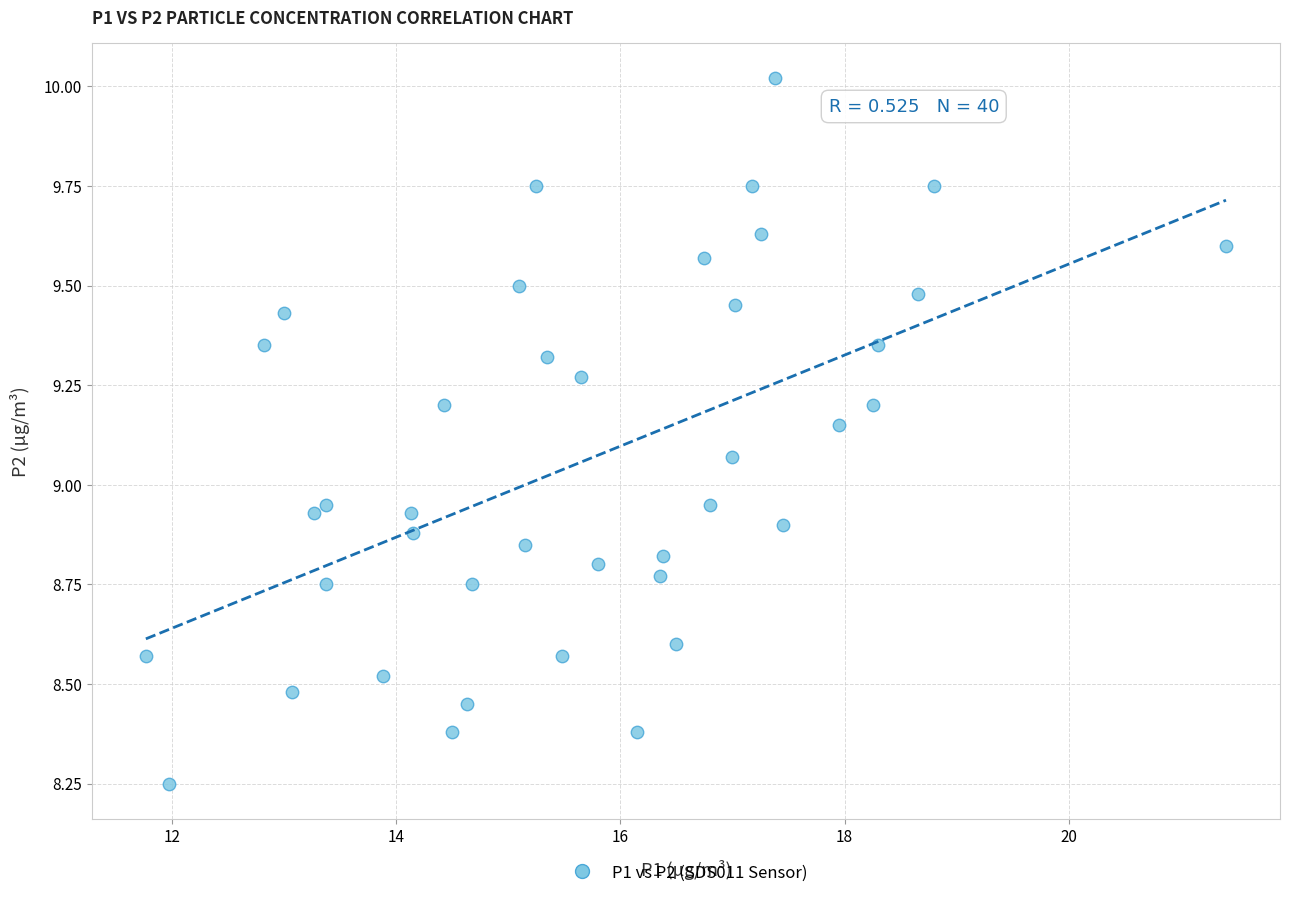

What is the range of Y values (max minus min)?

1.8